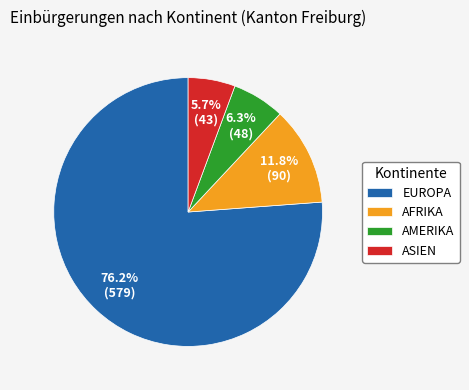

Is there a majority slice in this chart?

Yes